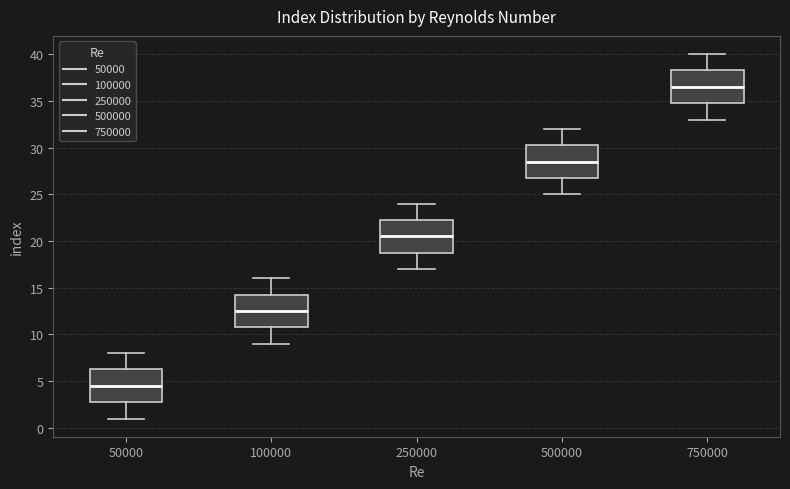

Where is the upper edge of the box at x = 100000 on the y-axis? The values are not printed on the chart, so give them approximately, as read against the axis.

14.5